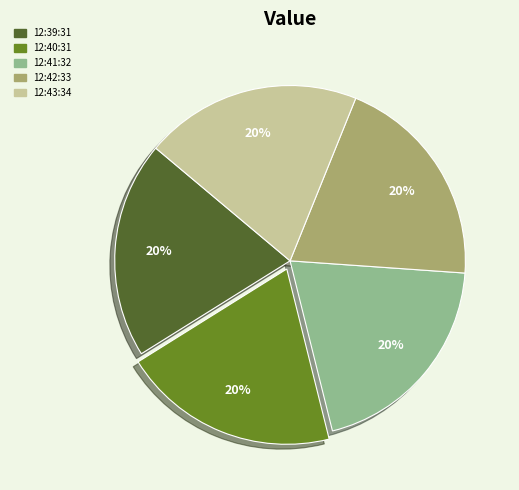

Is there a majority slice in this chart?

No